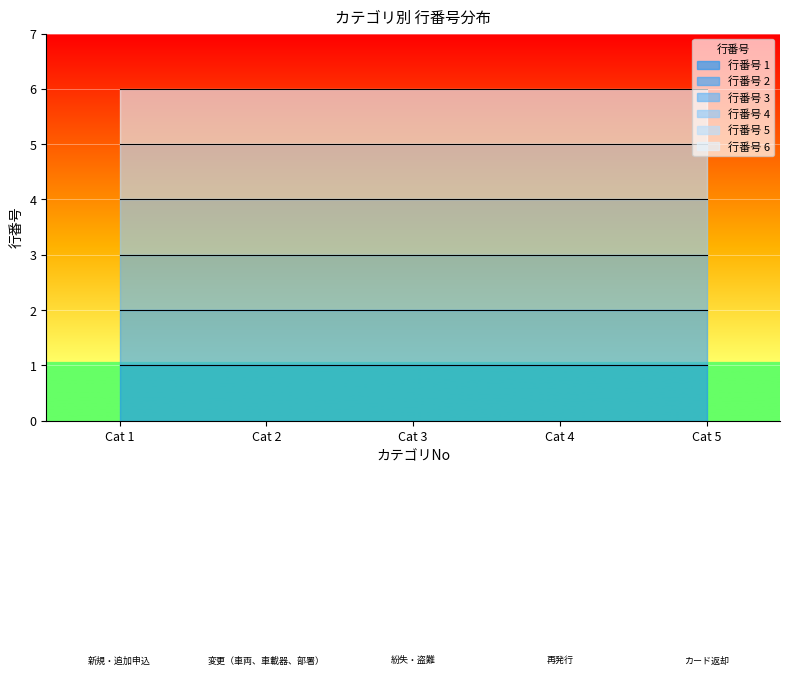

Is it true that the value at 再発行 is 7?

False